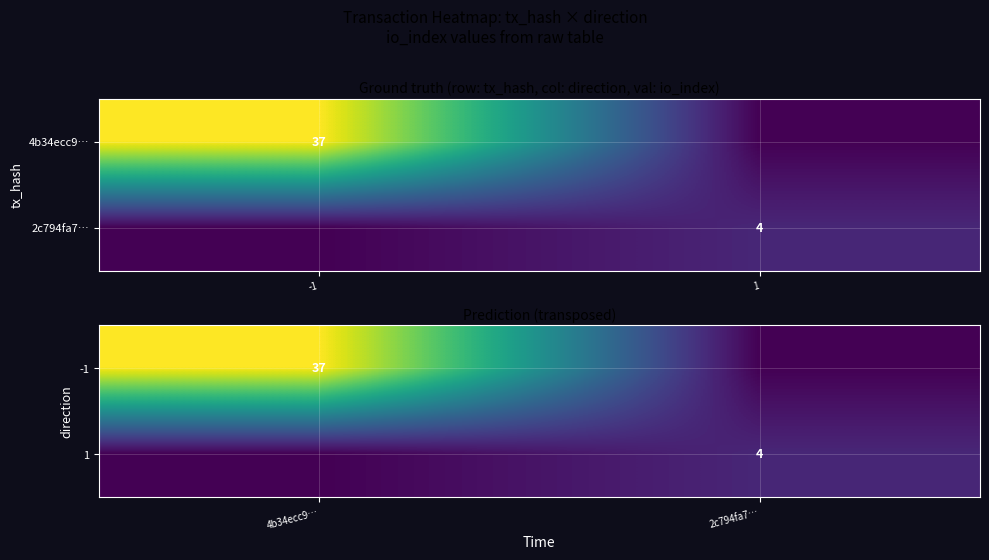

What is the sum of all -1 values?

37